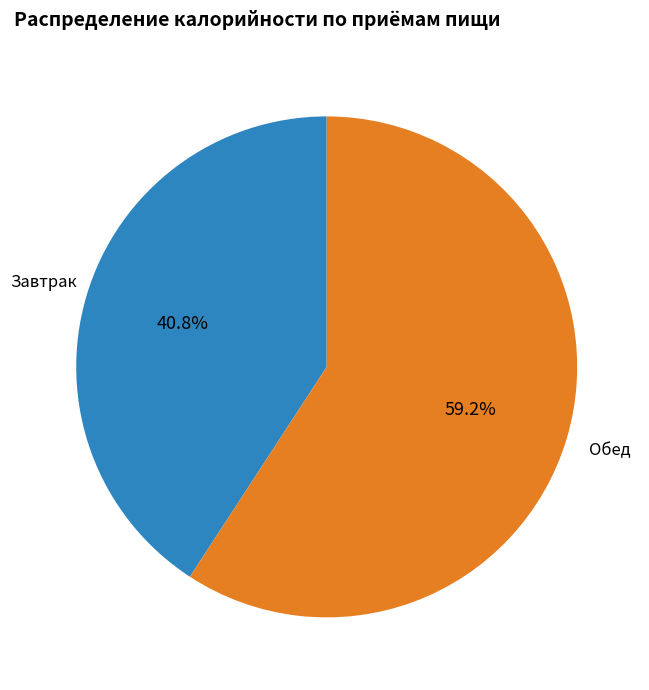

Does any single category account for the majority?

Yes